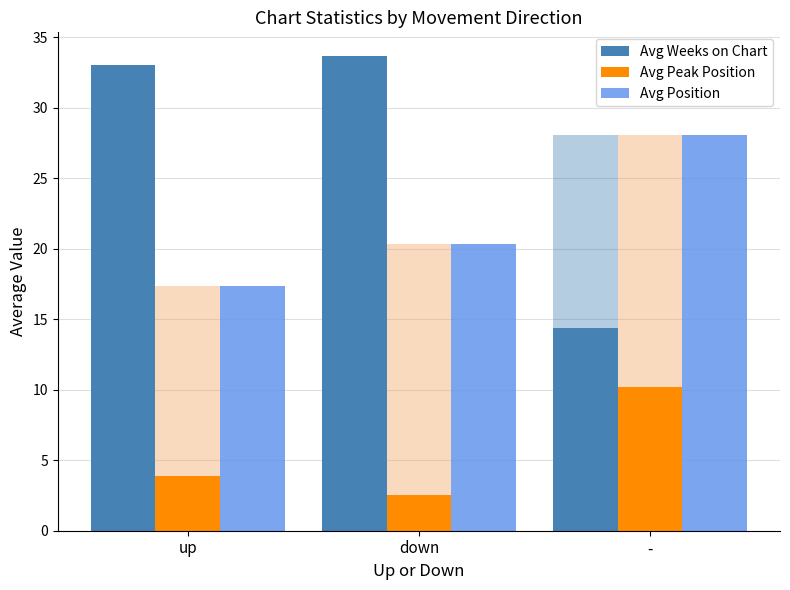

What is the total value across all series at down?

56.5